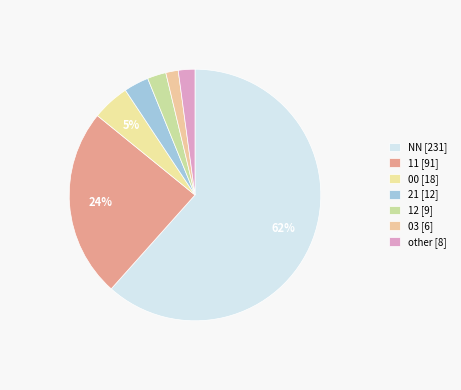

How many slices are in this pie chart?

7